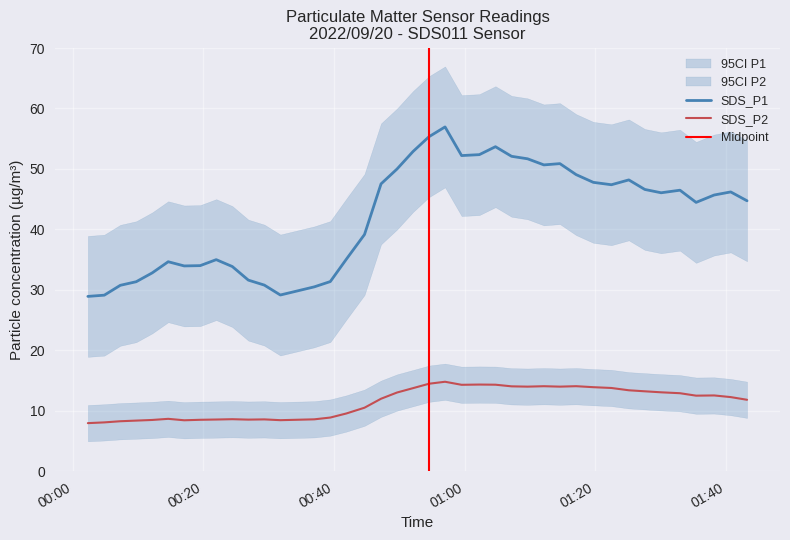

What value does the SDS_P2 series have at 23?

14.2